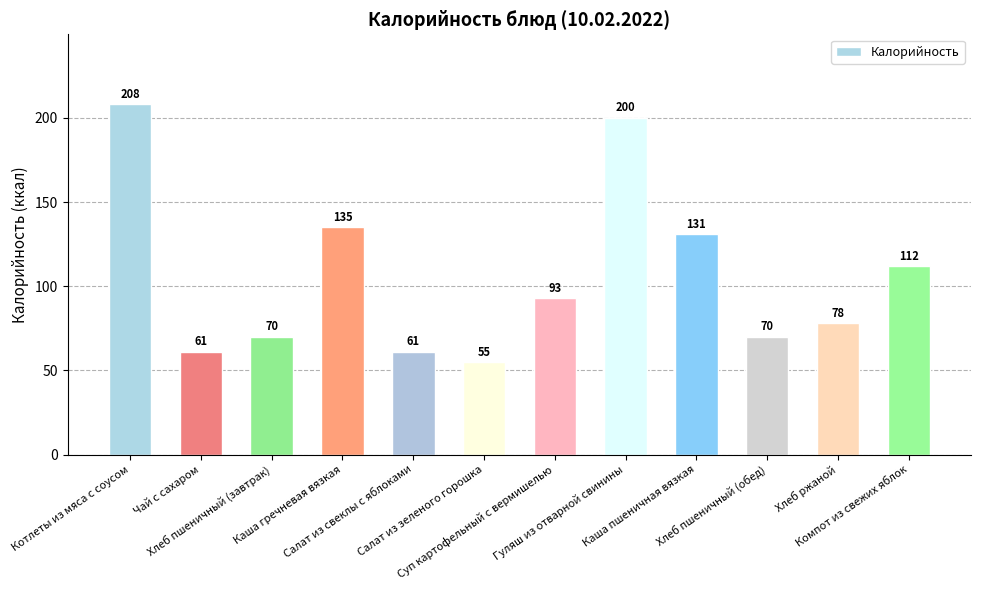

Reading right to left, extract all data points from this chart.

Компот из свежих яблок=112	Хлеб ржаной=78	Хлеб пшеничный (обед)=70	Каша пшеничная вязкая=131	Гуляш из отварной свинины=200	Суп картофельный с вермишелью=93	Салат из зеленого горошка=55	Салат из свеклы с яблоками=61	Каша гречневая вязкая=135	Хлеб пшеничный (завтрак)=70	Чай с сахаром=61	Котлеты из мяса с соусом=208